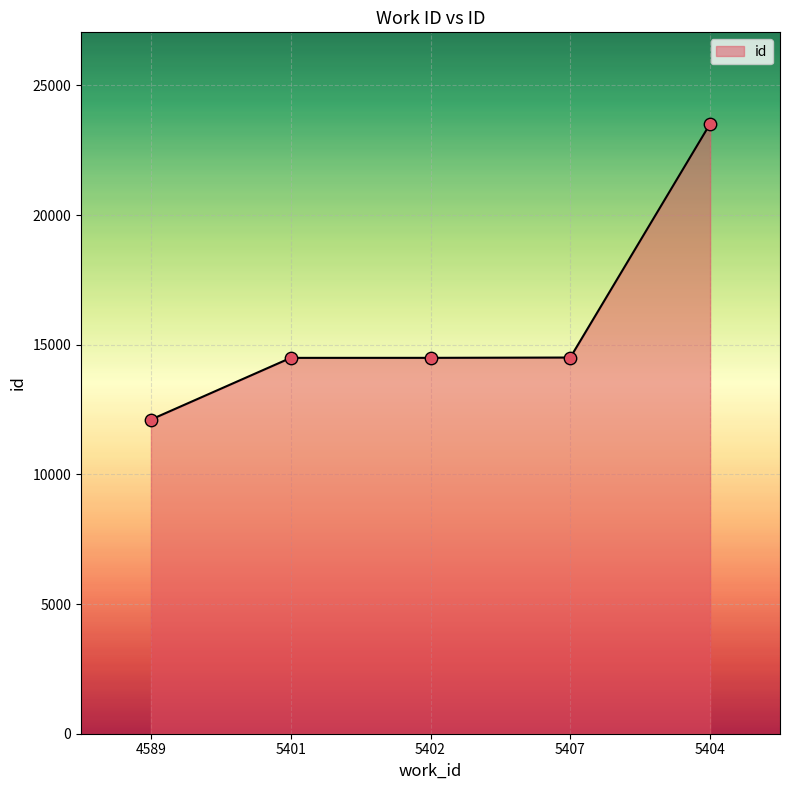

What is the change in value from 4589 to 5407?

+2392